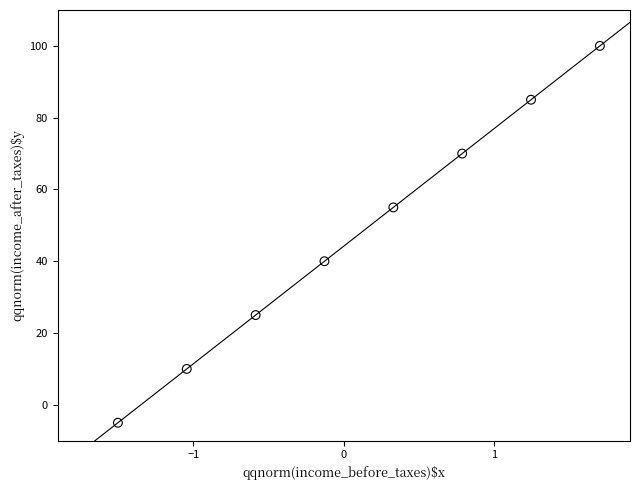

What is the average Y value?

48